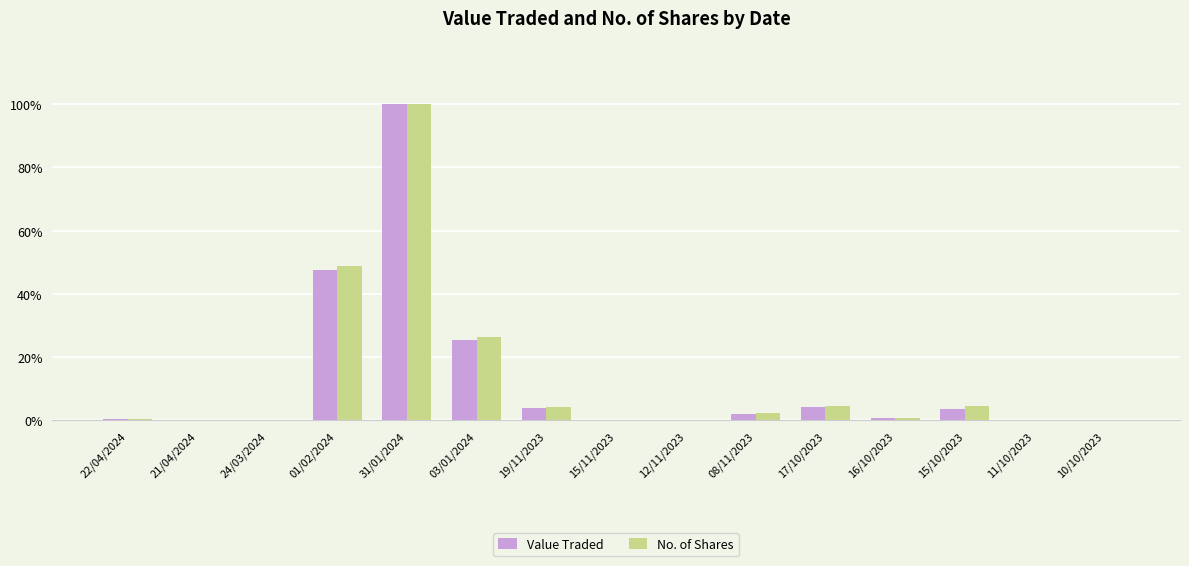

True or false: No. of Shares has a value of 4.5 at 15/10/2023.

True